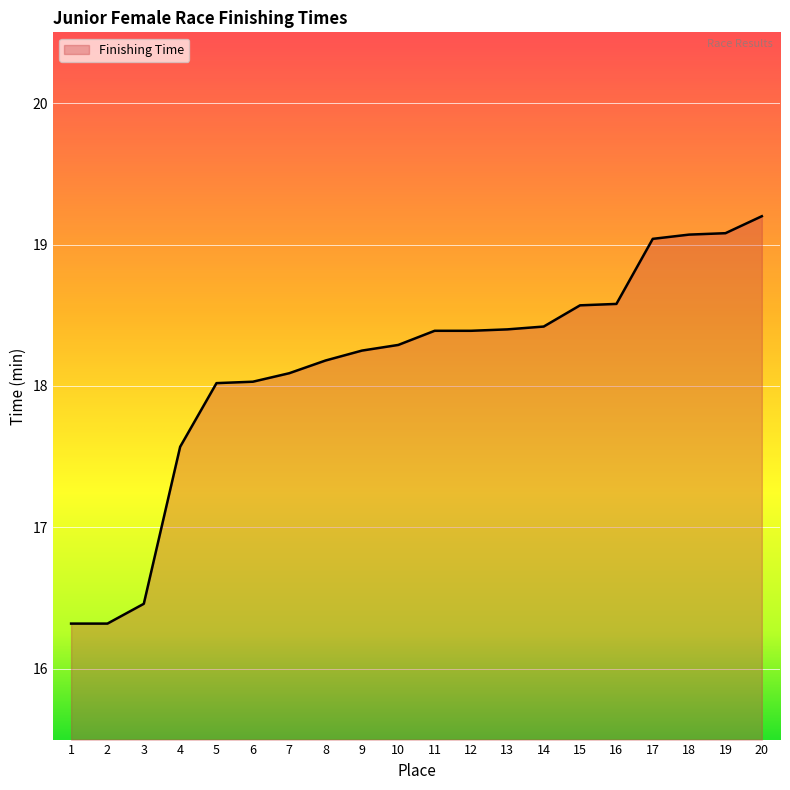

True or false: the data shows 16.3 at 1.

True